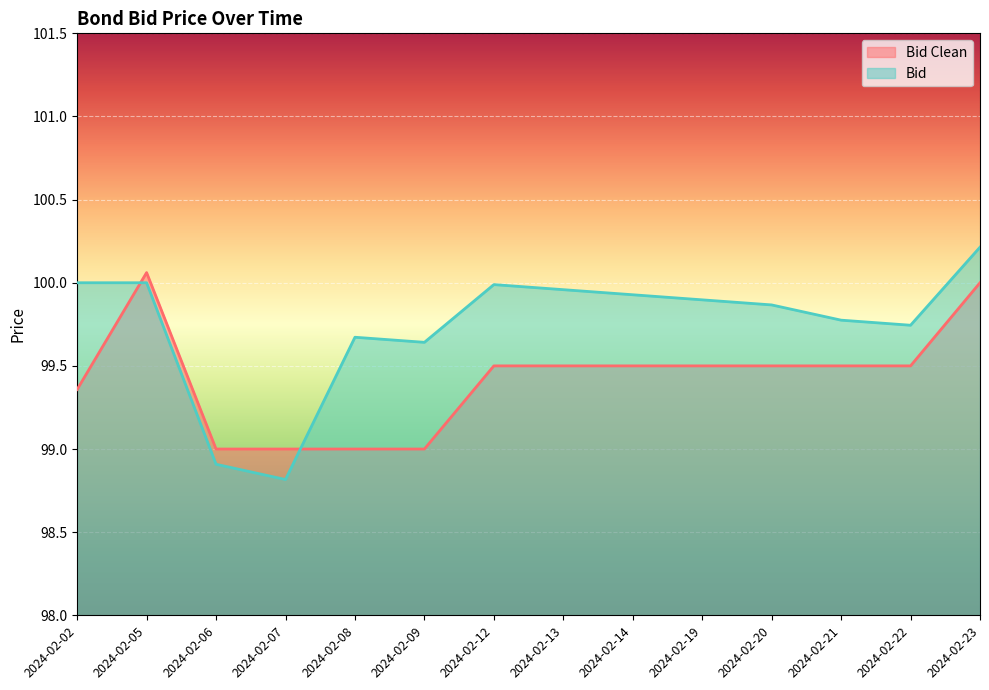

How many lines are shown in the chart?

2